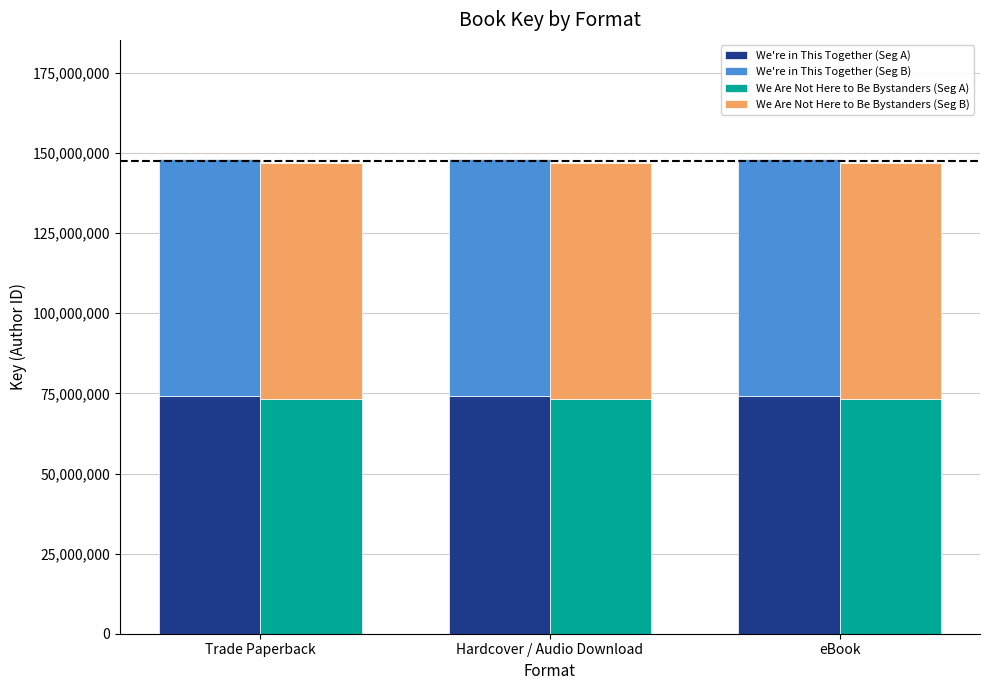

Reading left to right, extract all data points from this chart.

We're in This Together (Seg A): Trade Paperback=74126557.0	Hardcover / Audio Download=74126557.0	eBook=74126557.0
We're in This Together (Seg B): Trade Paperback=74126557.0	Hardcover / Audio Download=74126557.0	eBook=74126557.0
We Are Not Here to Be Bystanders (Seg A): Trade Paperback=73404707.5	Hardcover / Audio Download=73404707.5	eBook=73404707.5
We Are Not Here to Be Bystanders (Seg B): Trade Paperback=73404707.5	Hardcover / Audio Download=73404707.5	eBook=73404707.5